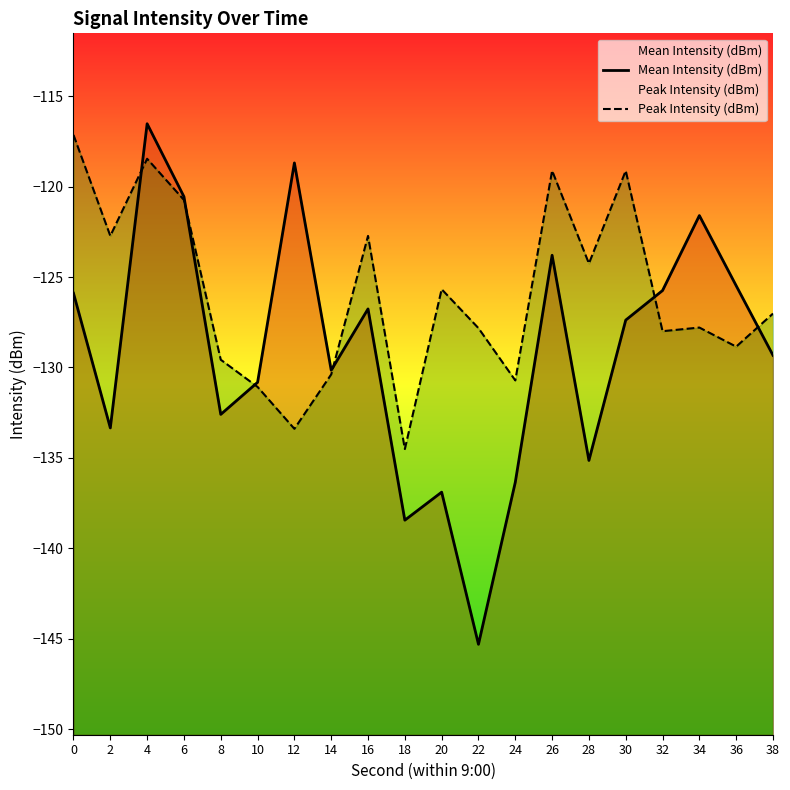

What is the value of the Peak Intensity (dBm) point at the 5th from the left?

-129.6